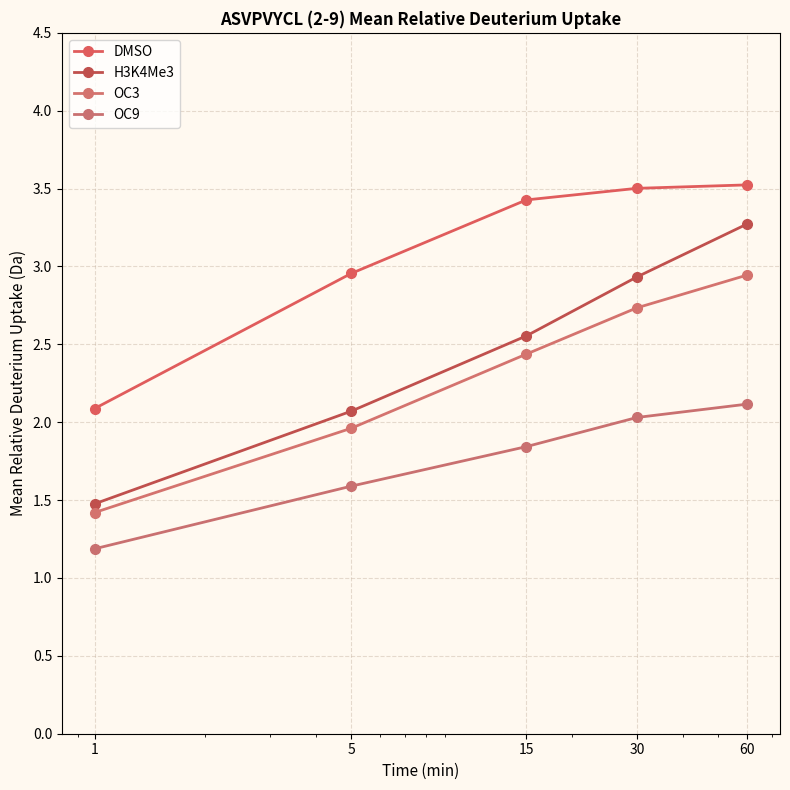

What is the average value of the H3K4Me3 series?

2.5